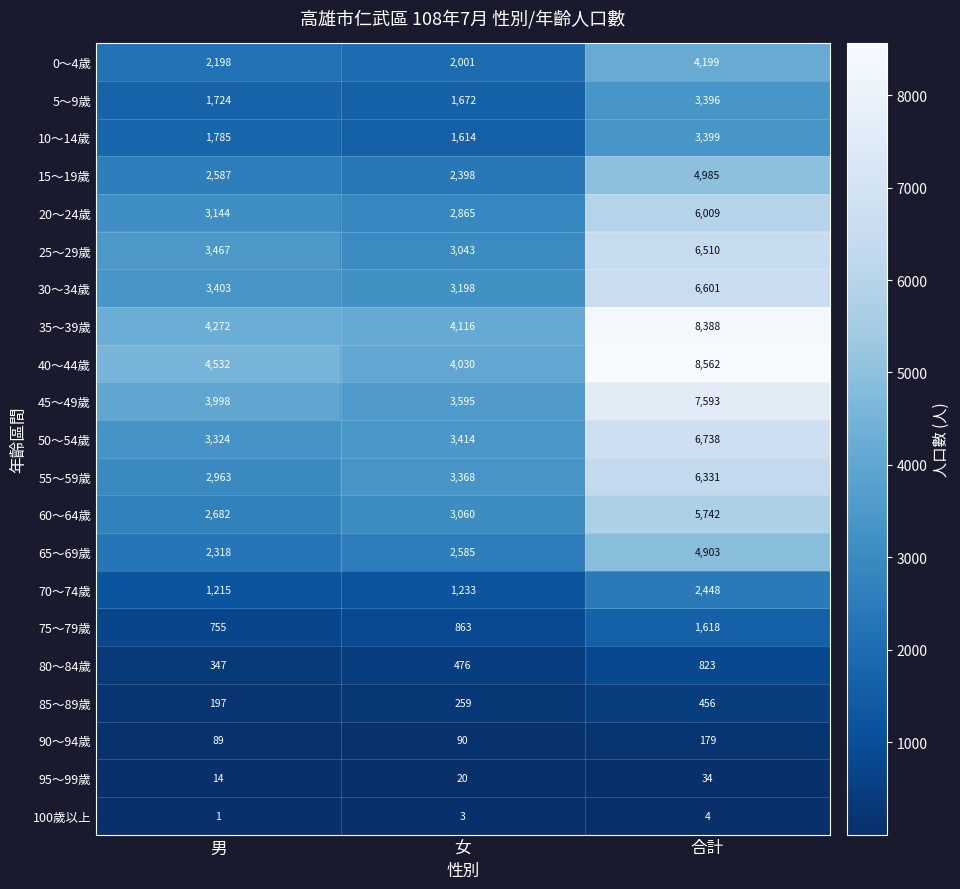

What is the difference between the highest and lowest values at 合計?

8558